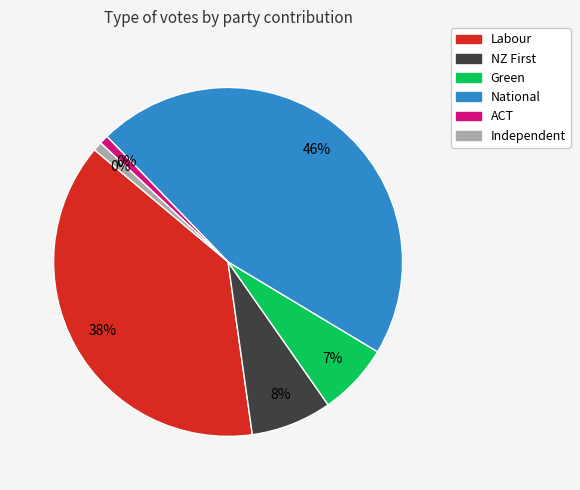

Is there any slice that represents more than half of the pie?

No